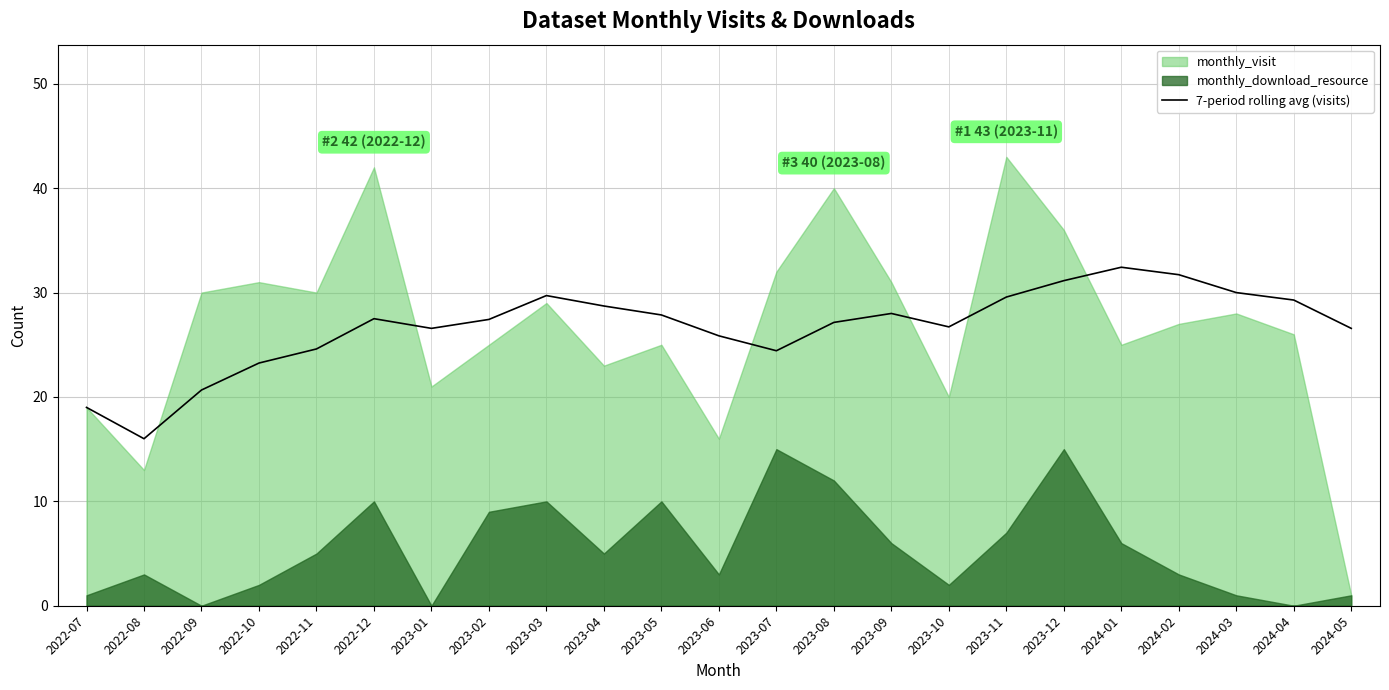

The value of 7-period rolling avg (visits) at 2022-12 is 47.4. True or false?

False